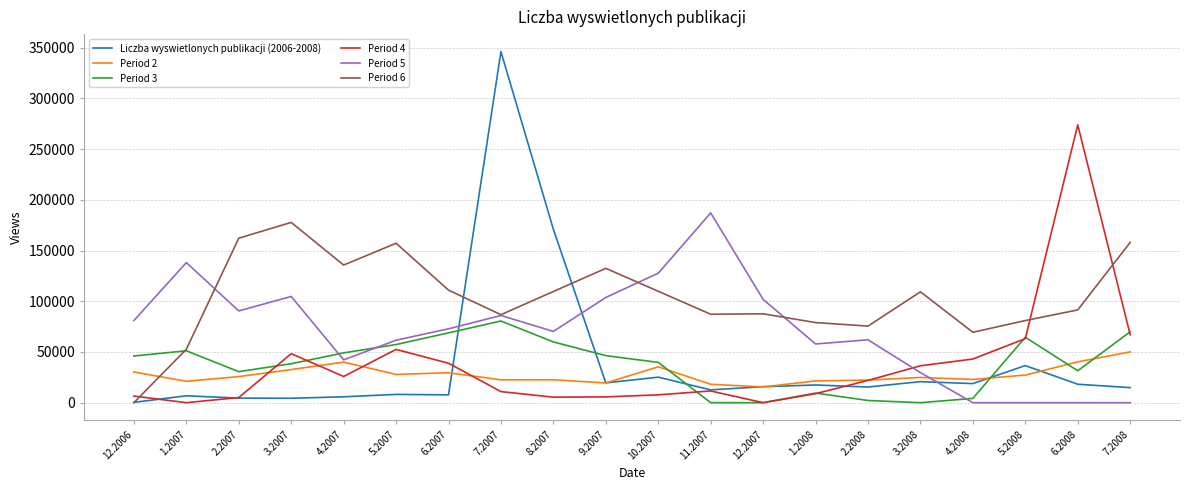

Which label corresponds to the largest value in the chart?

7.2007